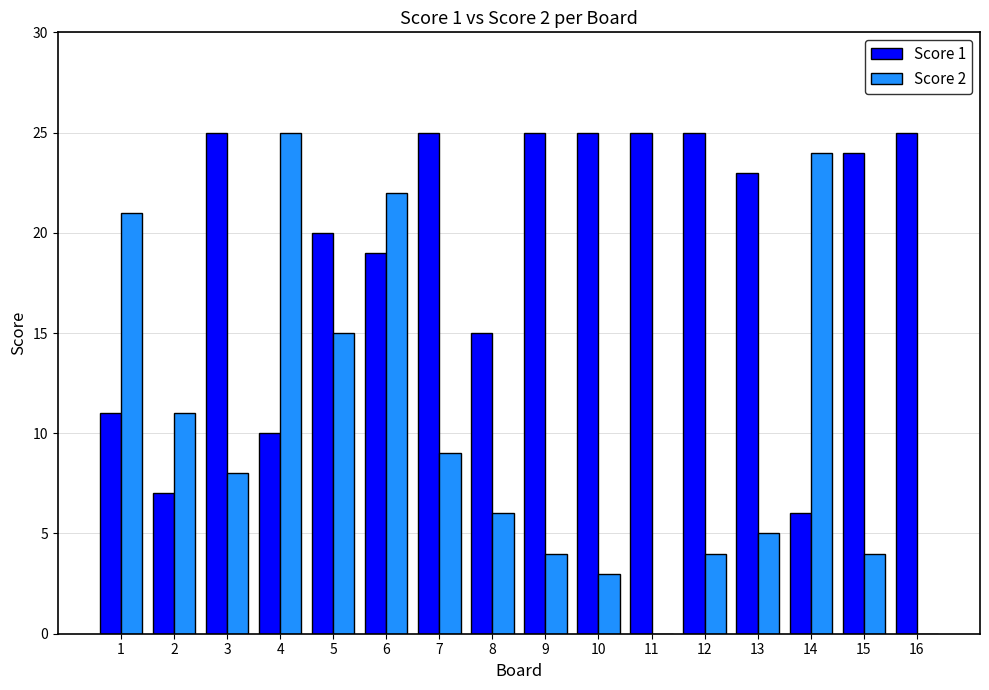

Is it true that Score 1 equals 22 at 8?

False